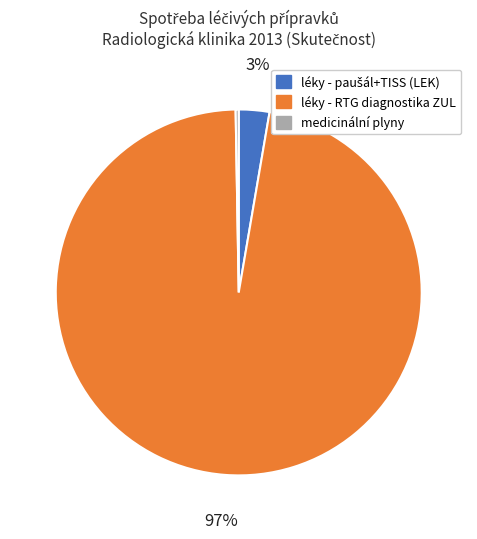

To the nearest percent, what is the average slice percentage?

33%